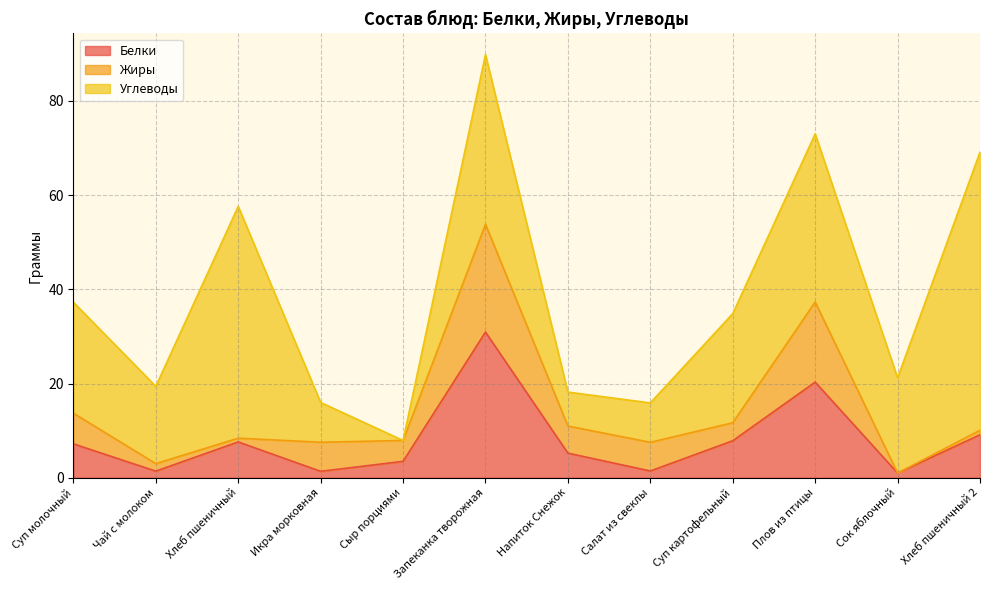

Is it true that Белки equals 3.5 at Сыр порциями?

True